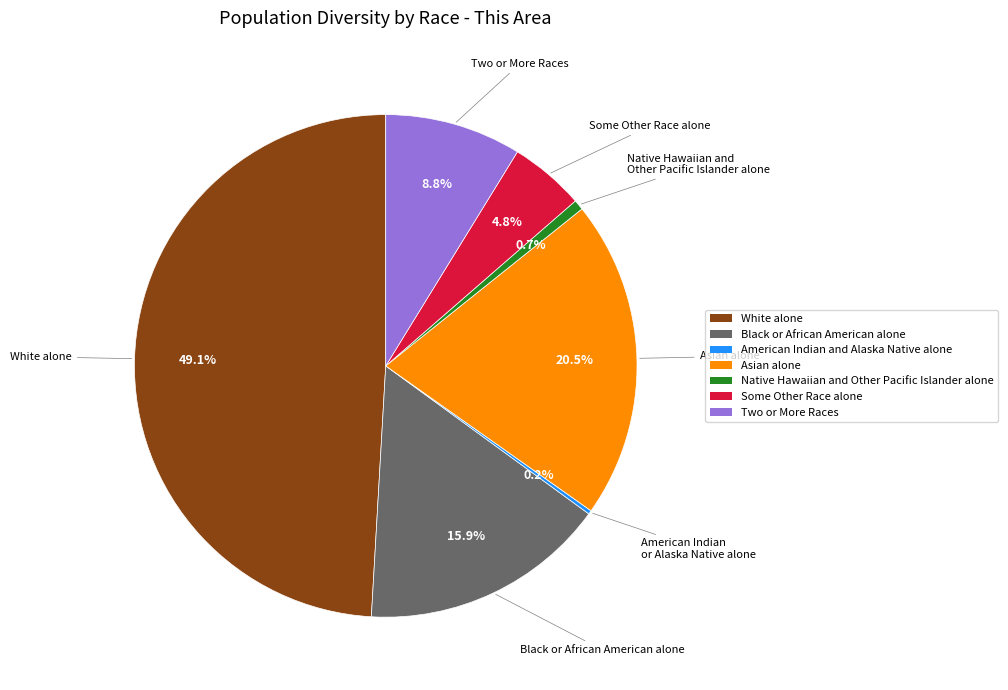

What is the largest slice in the pie chart?

White alone